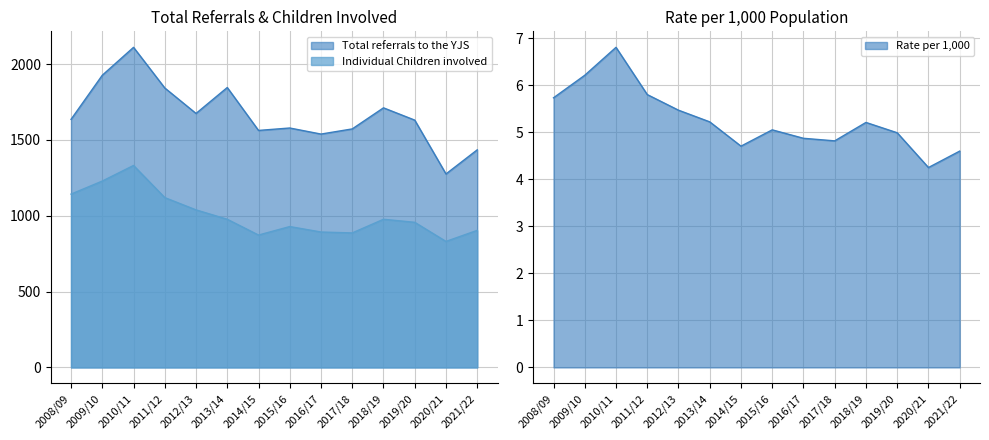

Which category has the lowest value in the Total referrals to the YJS series?

2020/21